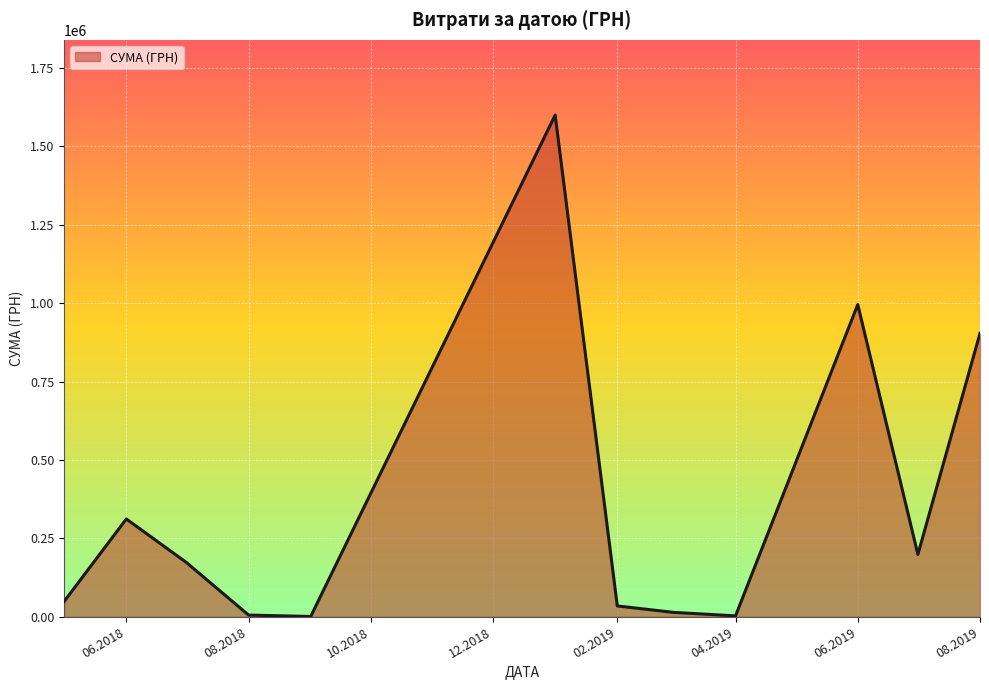

How many interior local valleys (lower than both neighbors) does the data have?

3